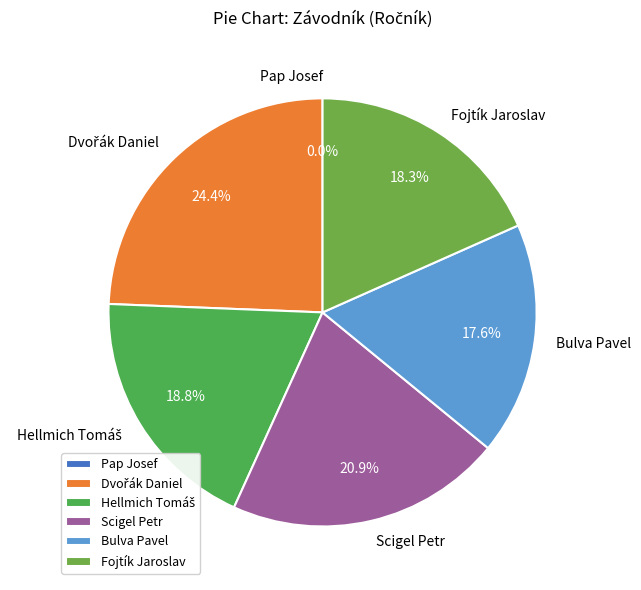

Does any single category account for the majority?

No